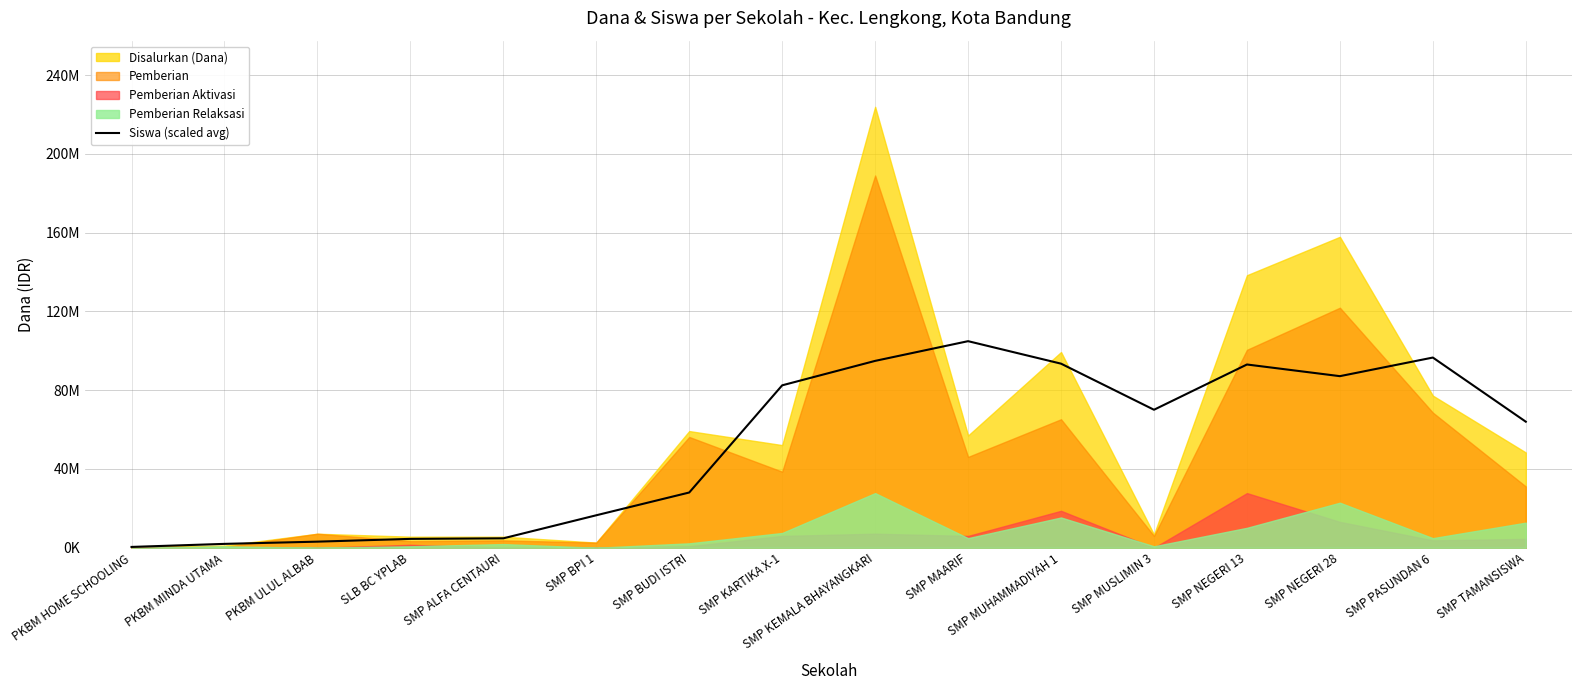

Is it true that the value at SMP KARTIKA X-1 is 17306131.8?

False